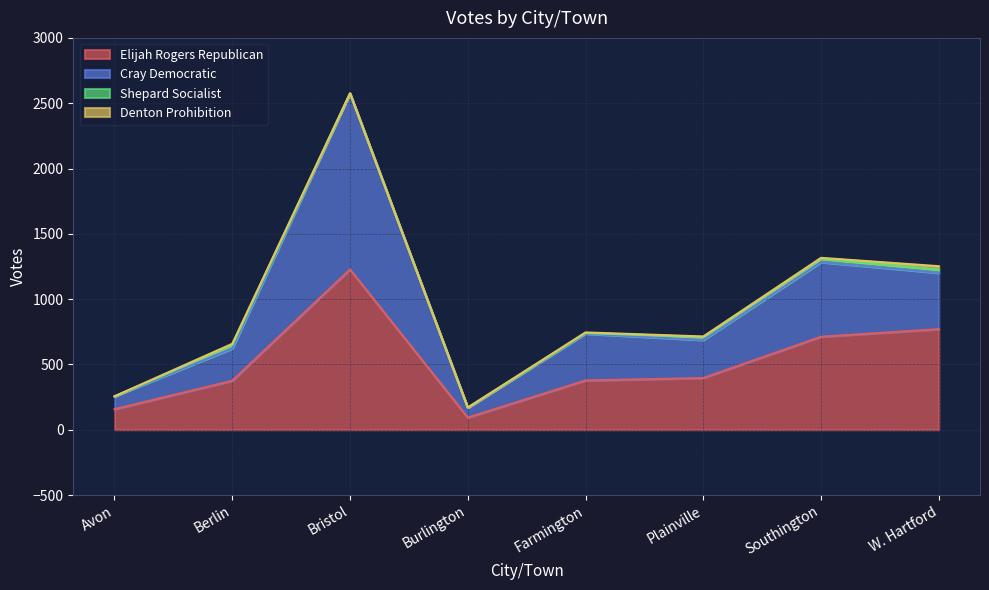

What is the total value across all series at Burlington?

170